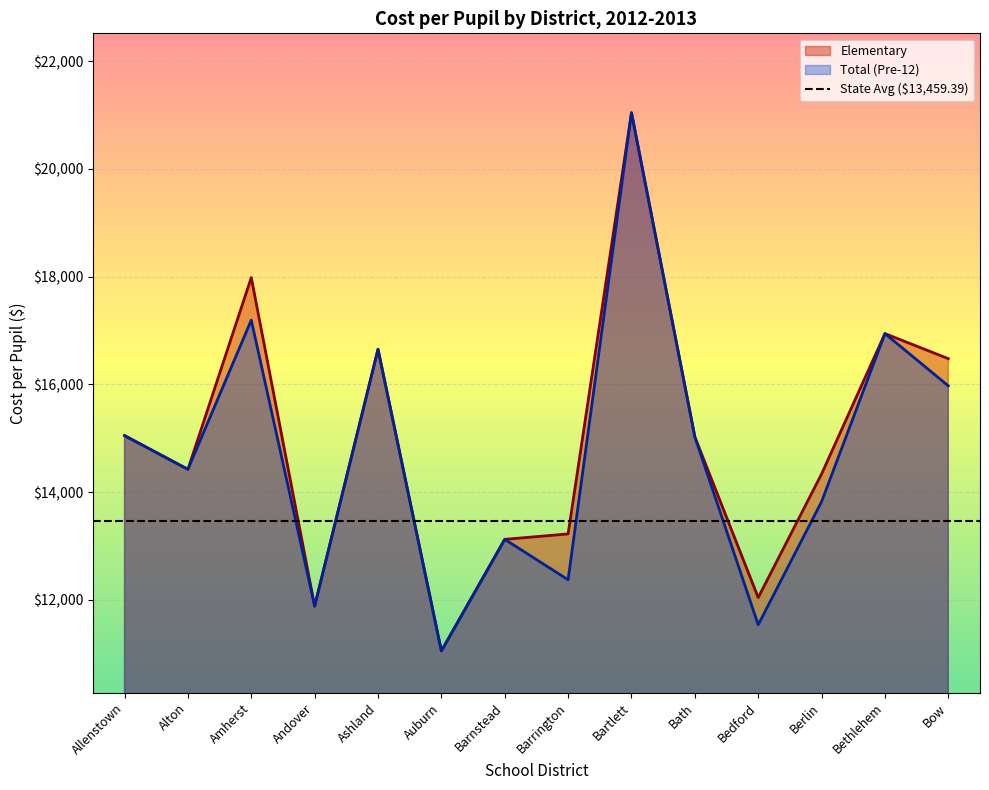

Reading left to right, list all the values displayed in this chart.

Elementary: 15050.7	14424.3	17983.3	11886.2	16653.1	11054.4	13125.2	13226.0	21042.3	15026.9	12044.9	14337.7	16943.4	16478.3
Total (Pre-12): 15050.7	14424.3	17193.3	11886.2	16653.1	11054.4	13125.2	12375.6	21042.3	15026.9	11539.8	13824.5	16943.4	15973.6